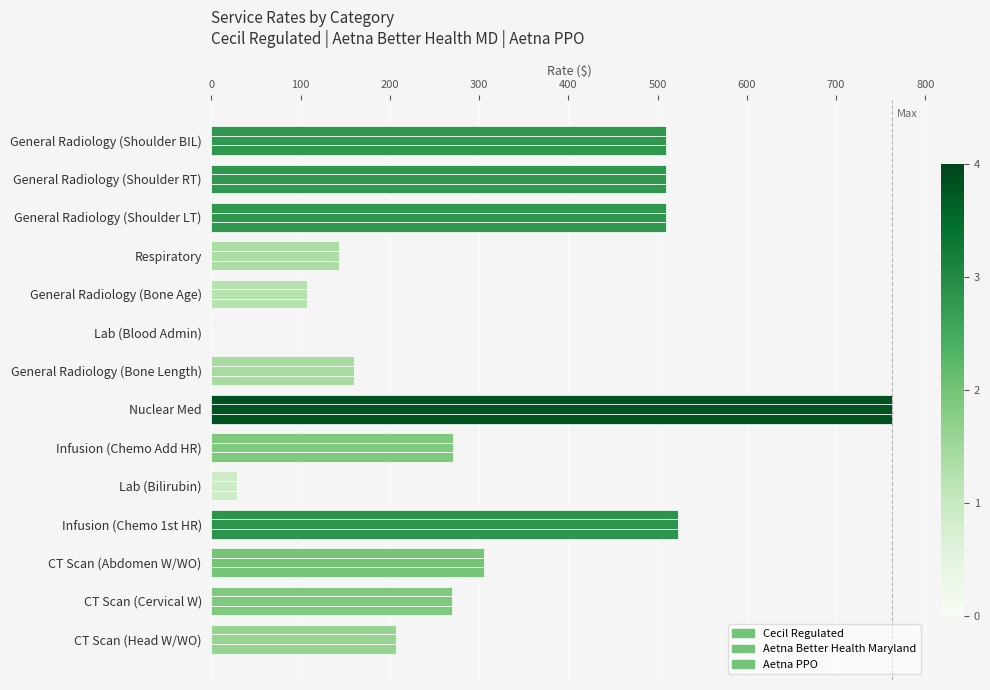

How many positive values does the Aetna Better Health Maryland series have?

13